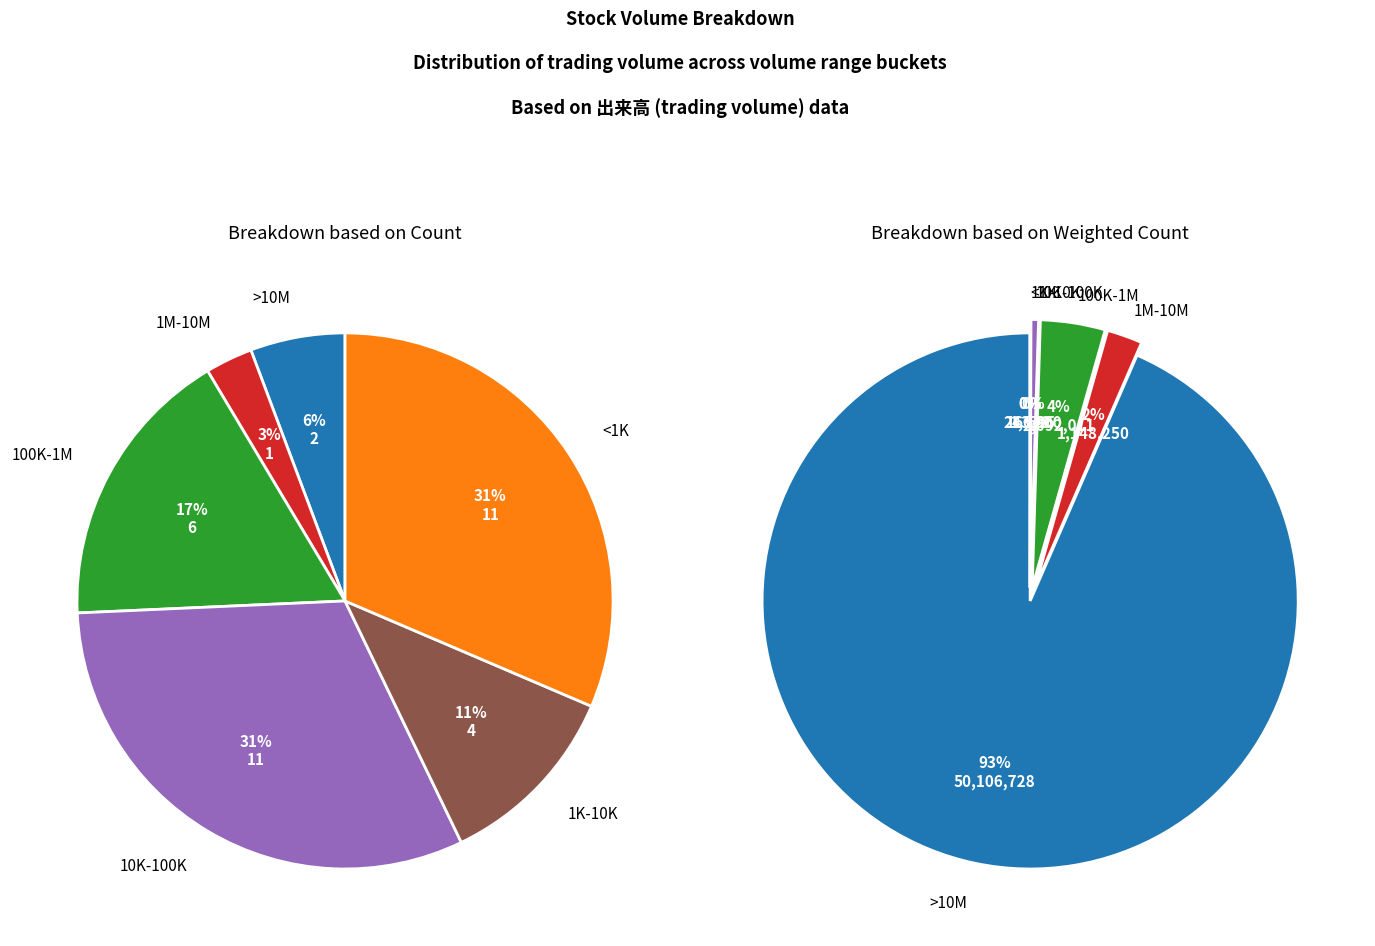

What percentage is the 1343 slice, to the nearest percent?

1%